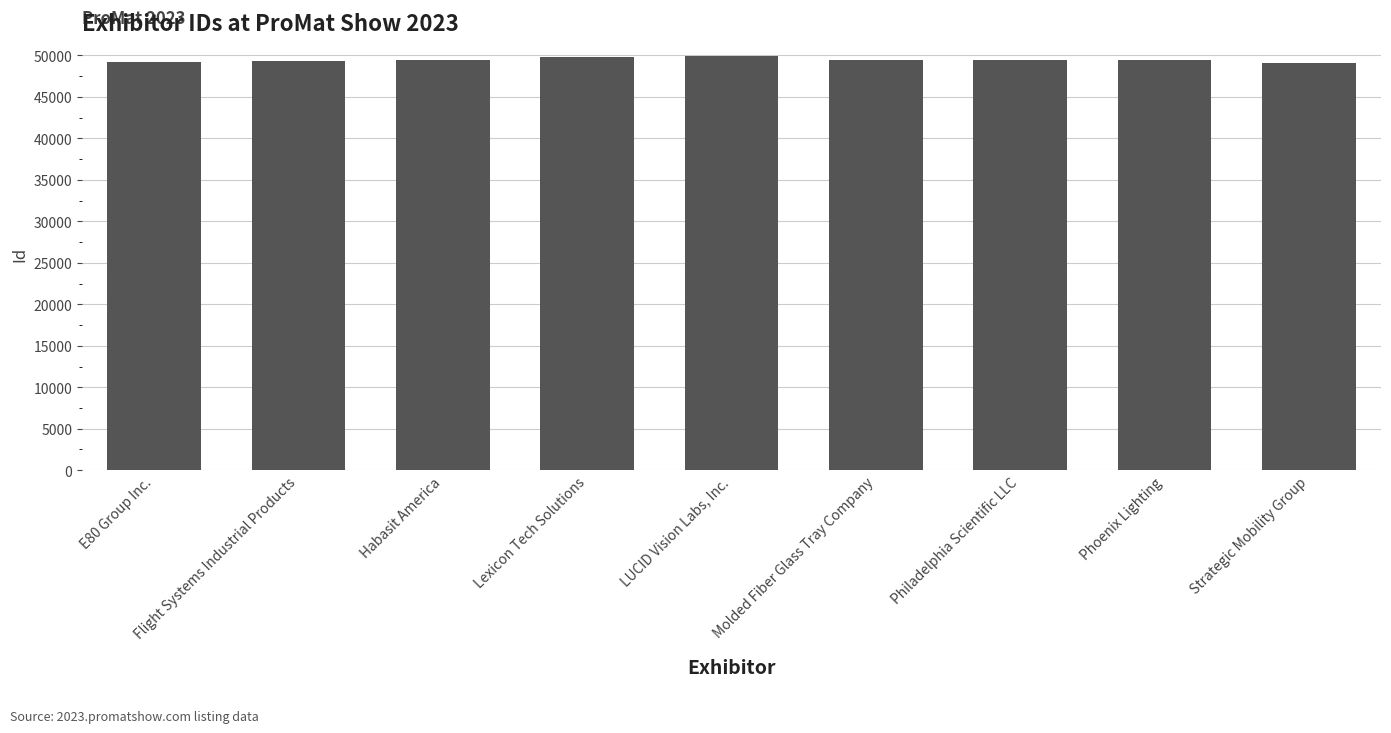

How many series are shown in this chart?

1